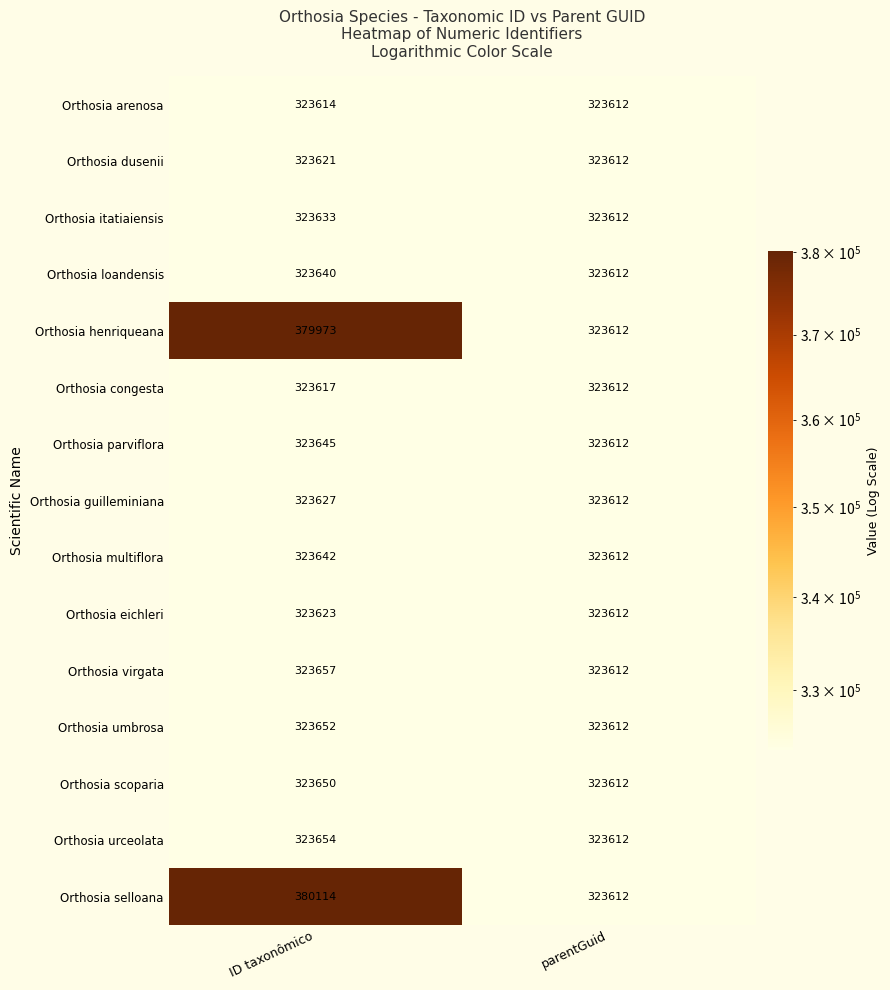

Which series has the widest spread of values?

Orthosia selloana